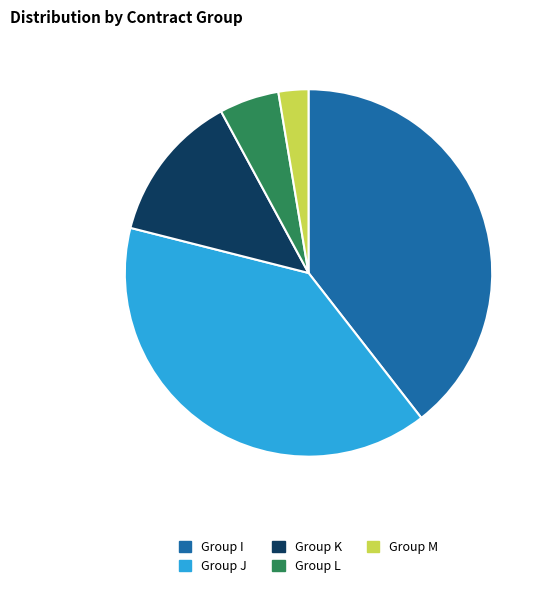

Combined, do Group M and Group L account for over 50%?

No